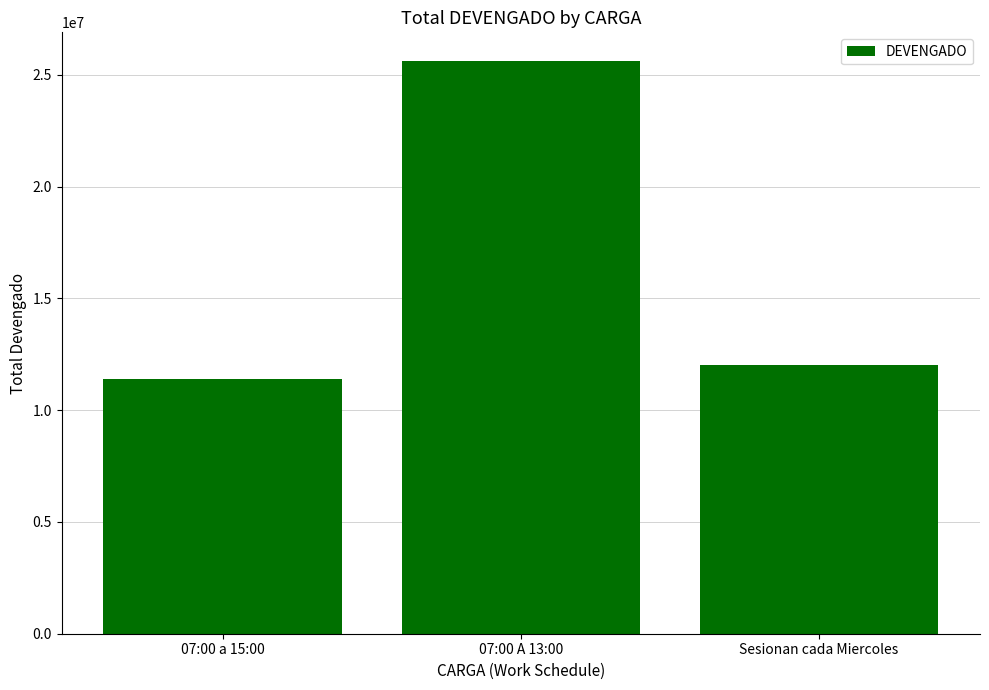

Between 07:00 a 15:00 and Sesionan cada Miercoles, which is larger?

Sesionan cada Miercoles